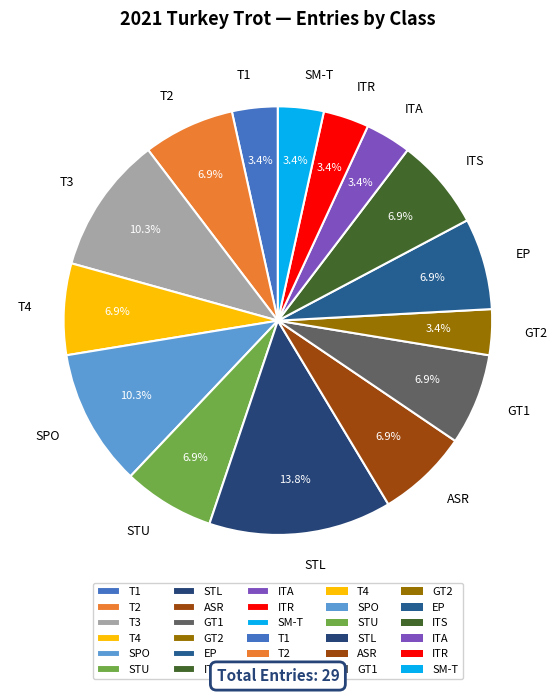

What percentage is NOT represented by ITS?

93.1%